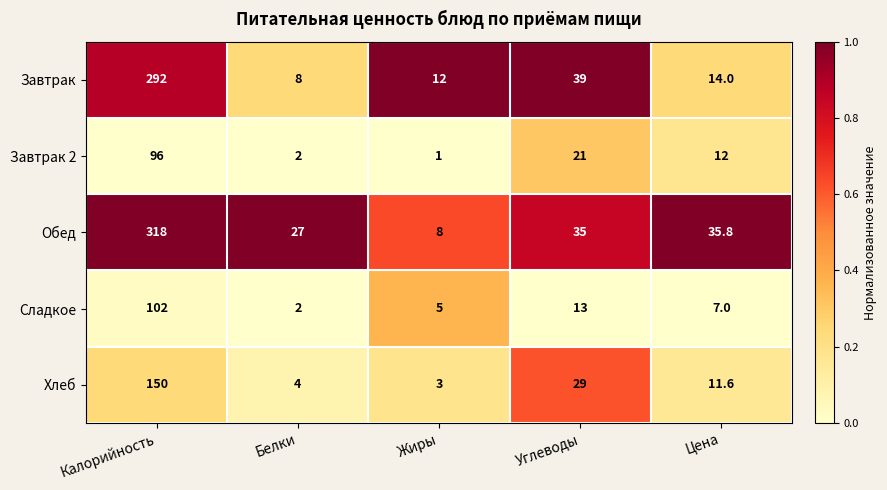

What is the total value across all series at Цена?

80.4